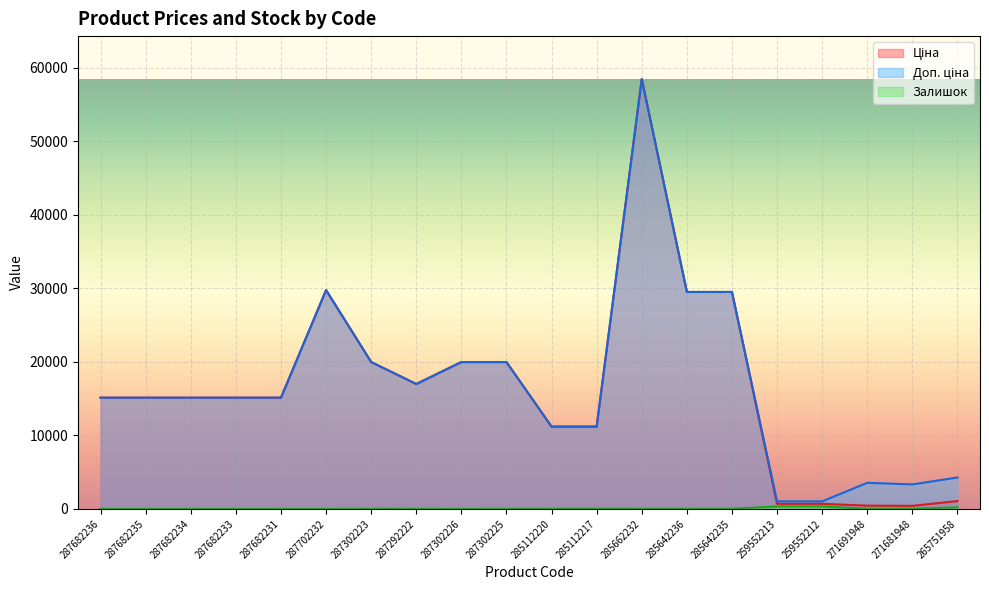

Is it true that Залишок equals 10.0 at 285112217?

False